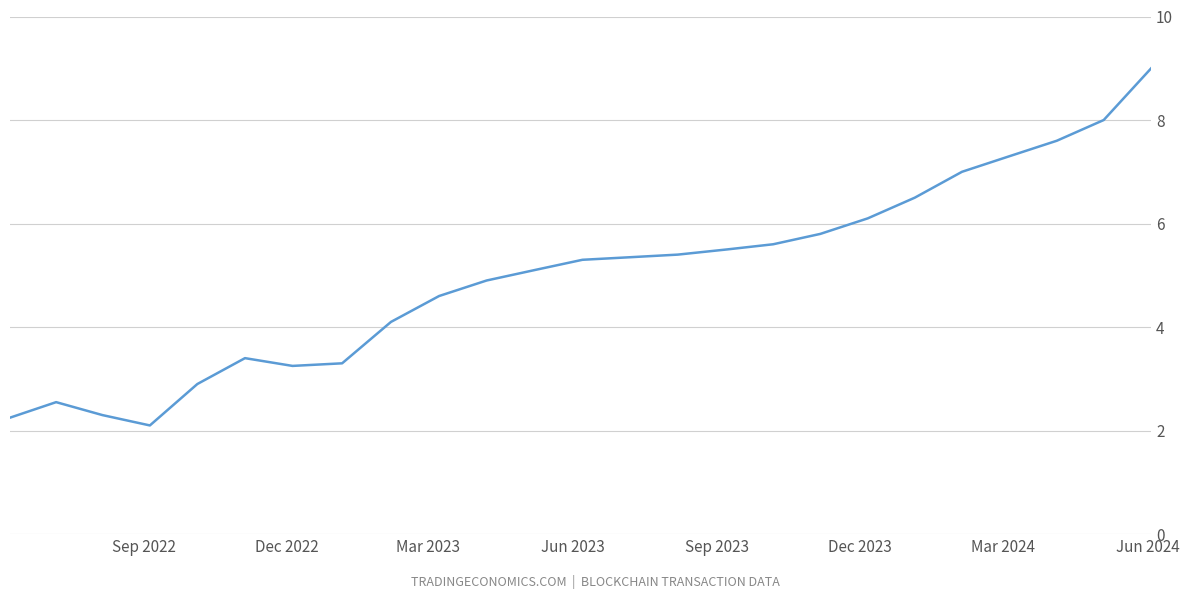

What is the difference between the maximum and minimum values?

6.9